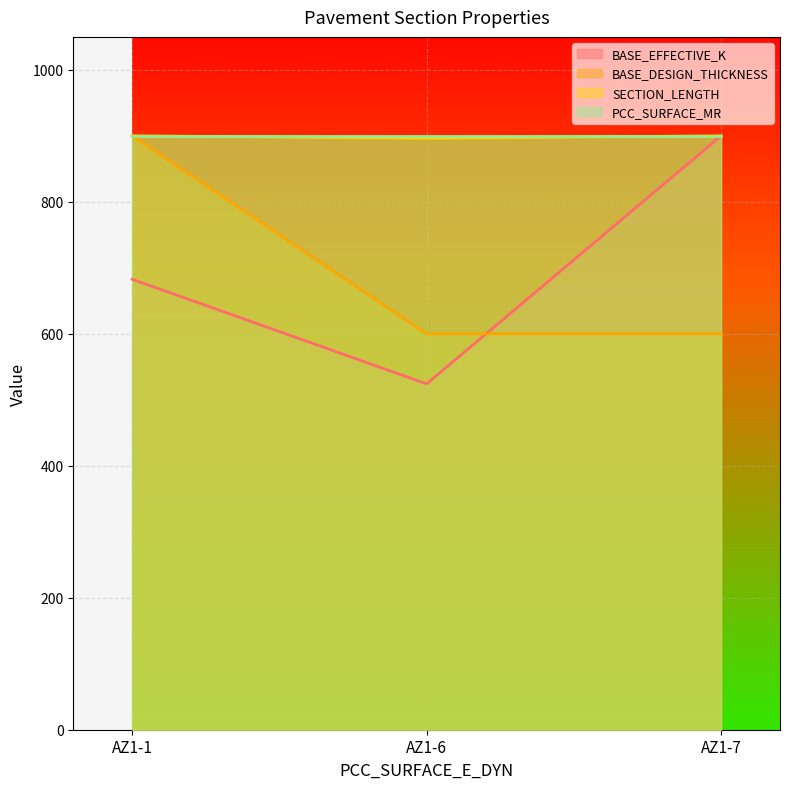

Which category has the lowest value in the BASE_EFFECTIVE_K series?

AZ1-6